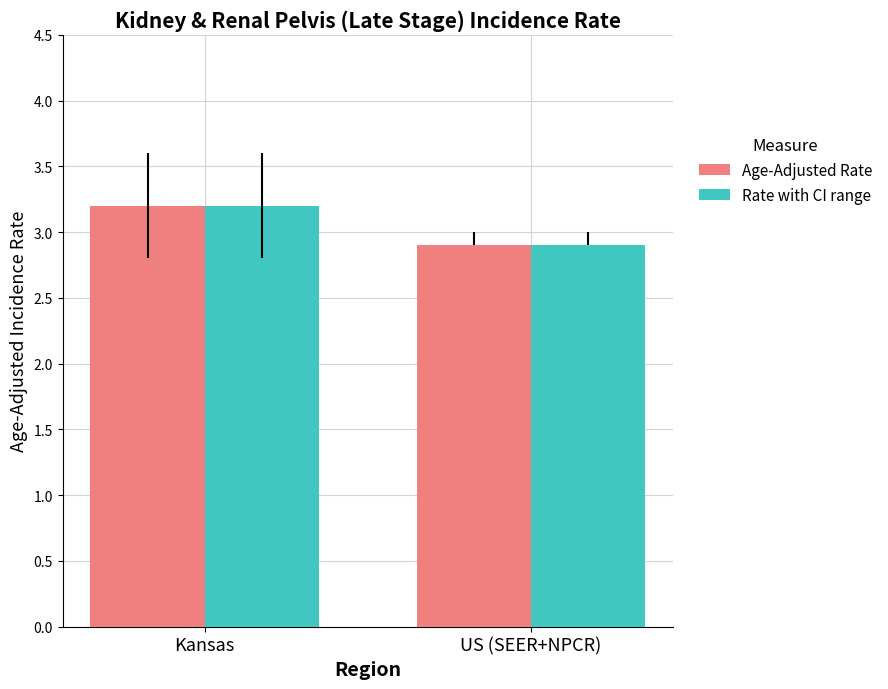

How many Rate with CI range values are between 2 and 3?

1